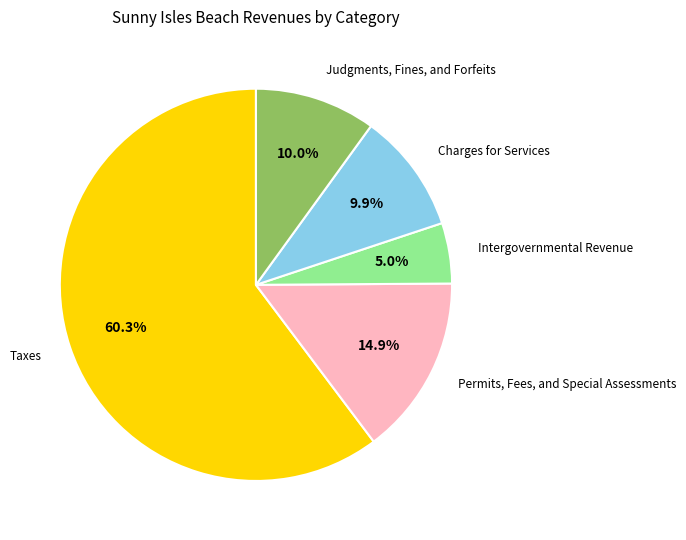

Does any single category account for the majority?

Yes